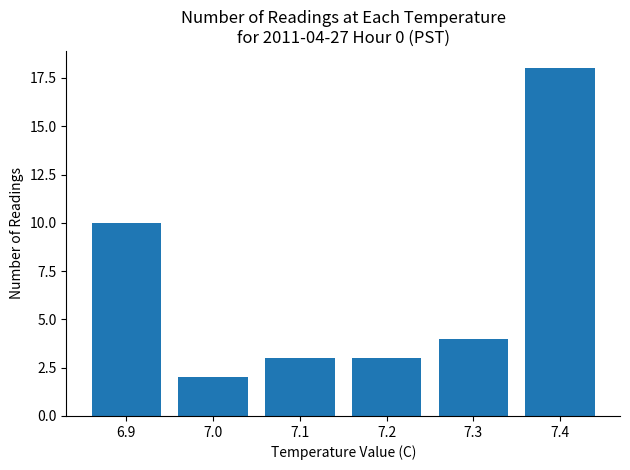

Reading left to right, list all the values displayed in this chart.

10	2	3	3	4	18